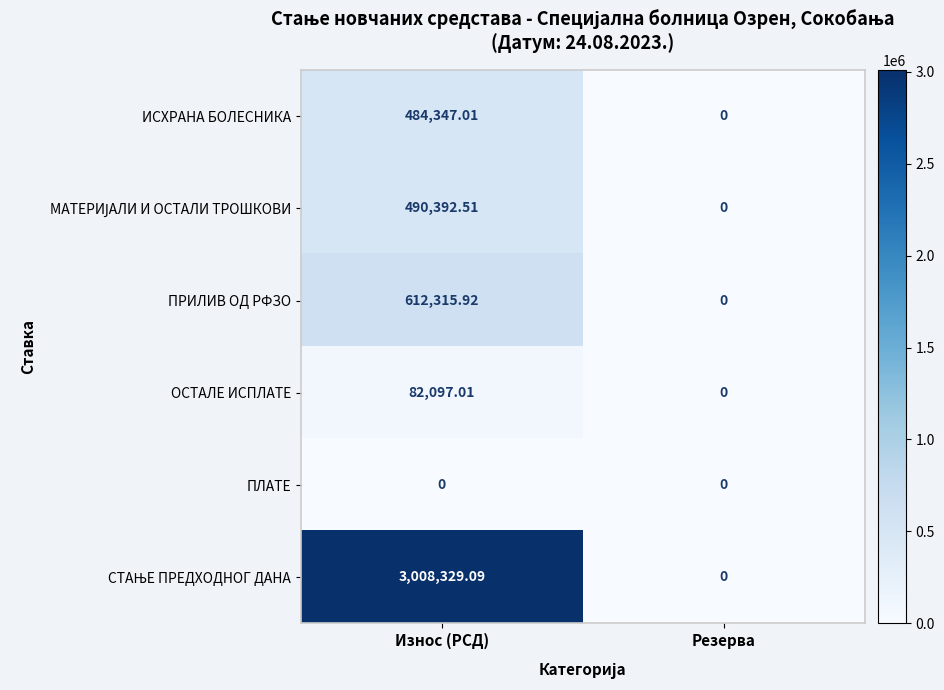

What is the greatest value displayed?

3008329.1